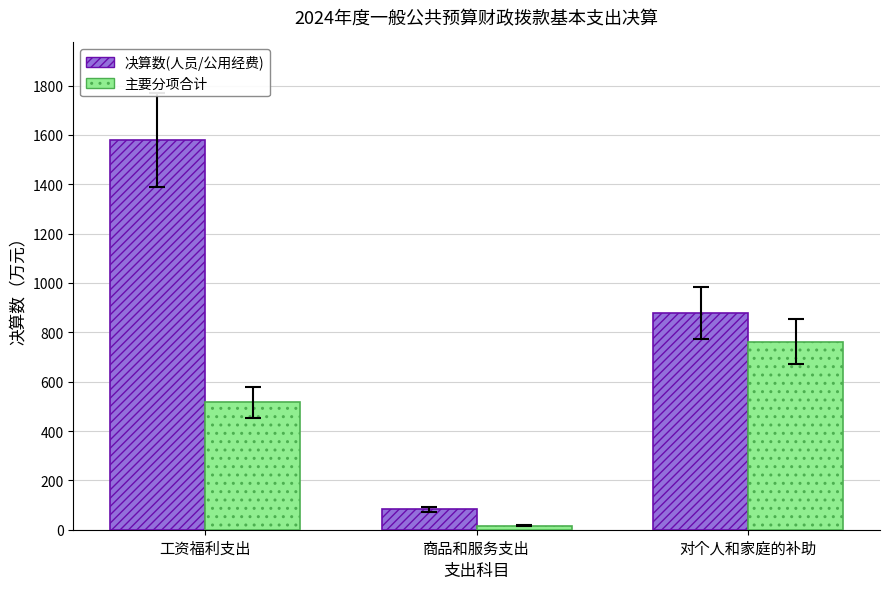

Which category has the lowest value in the 主要分项合计 series?

商品和服务支出